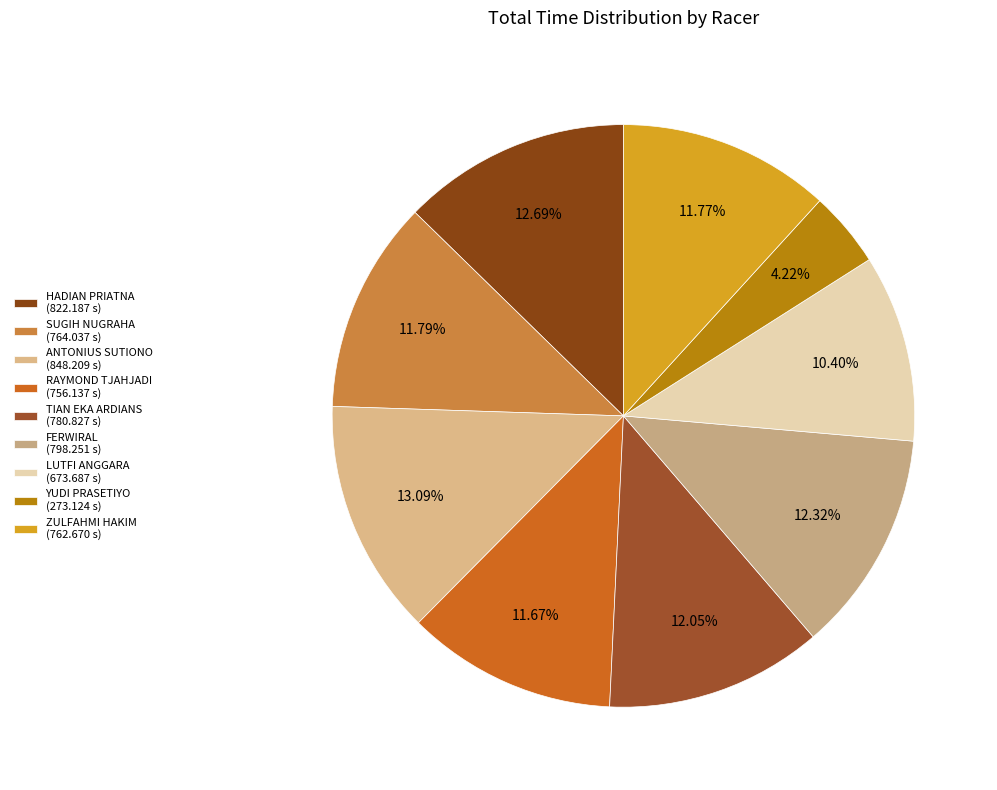

Which slice is the smallest?

YUDI PRASETIYO